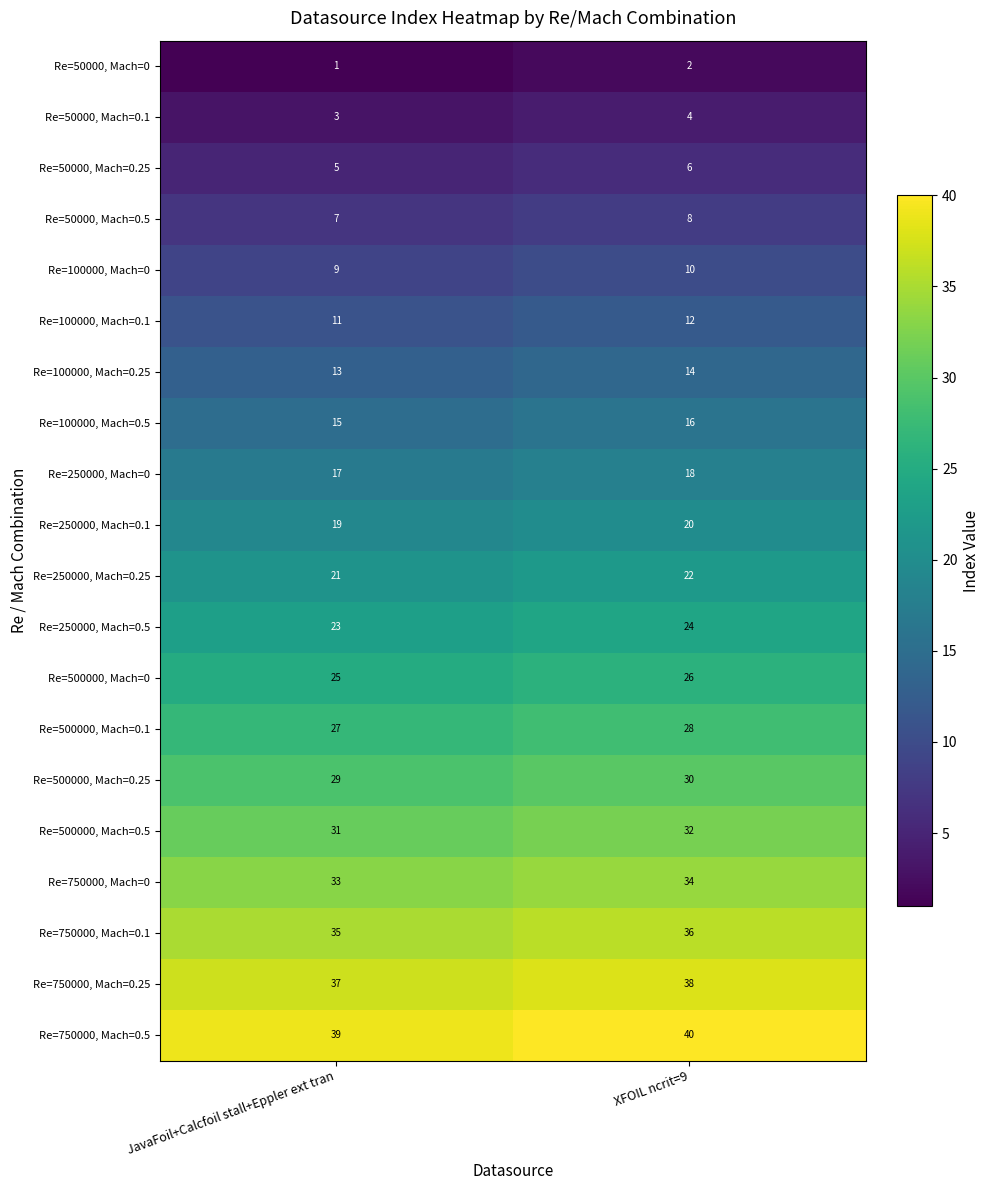

Which label corresponds to the largest value in the chart?

XFOIL ncrit=9